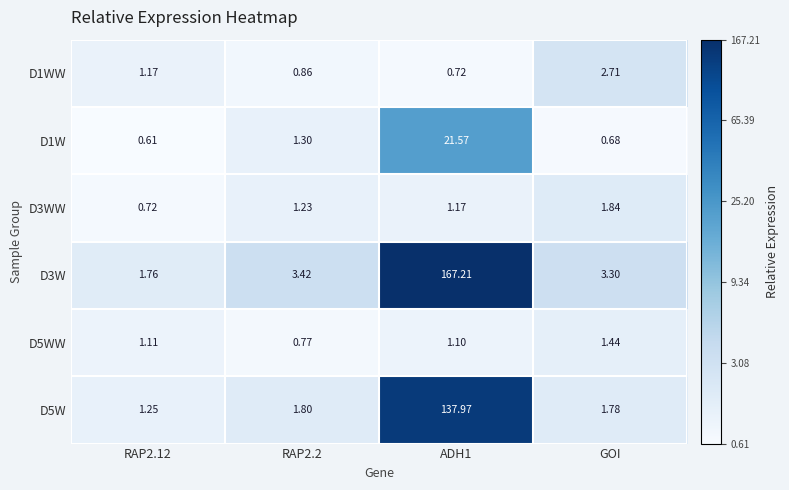

Is the value of D3WW at GOI greater than the value of D3W at RAP2.2?

No